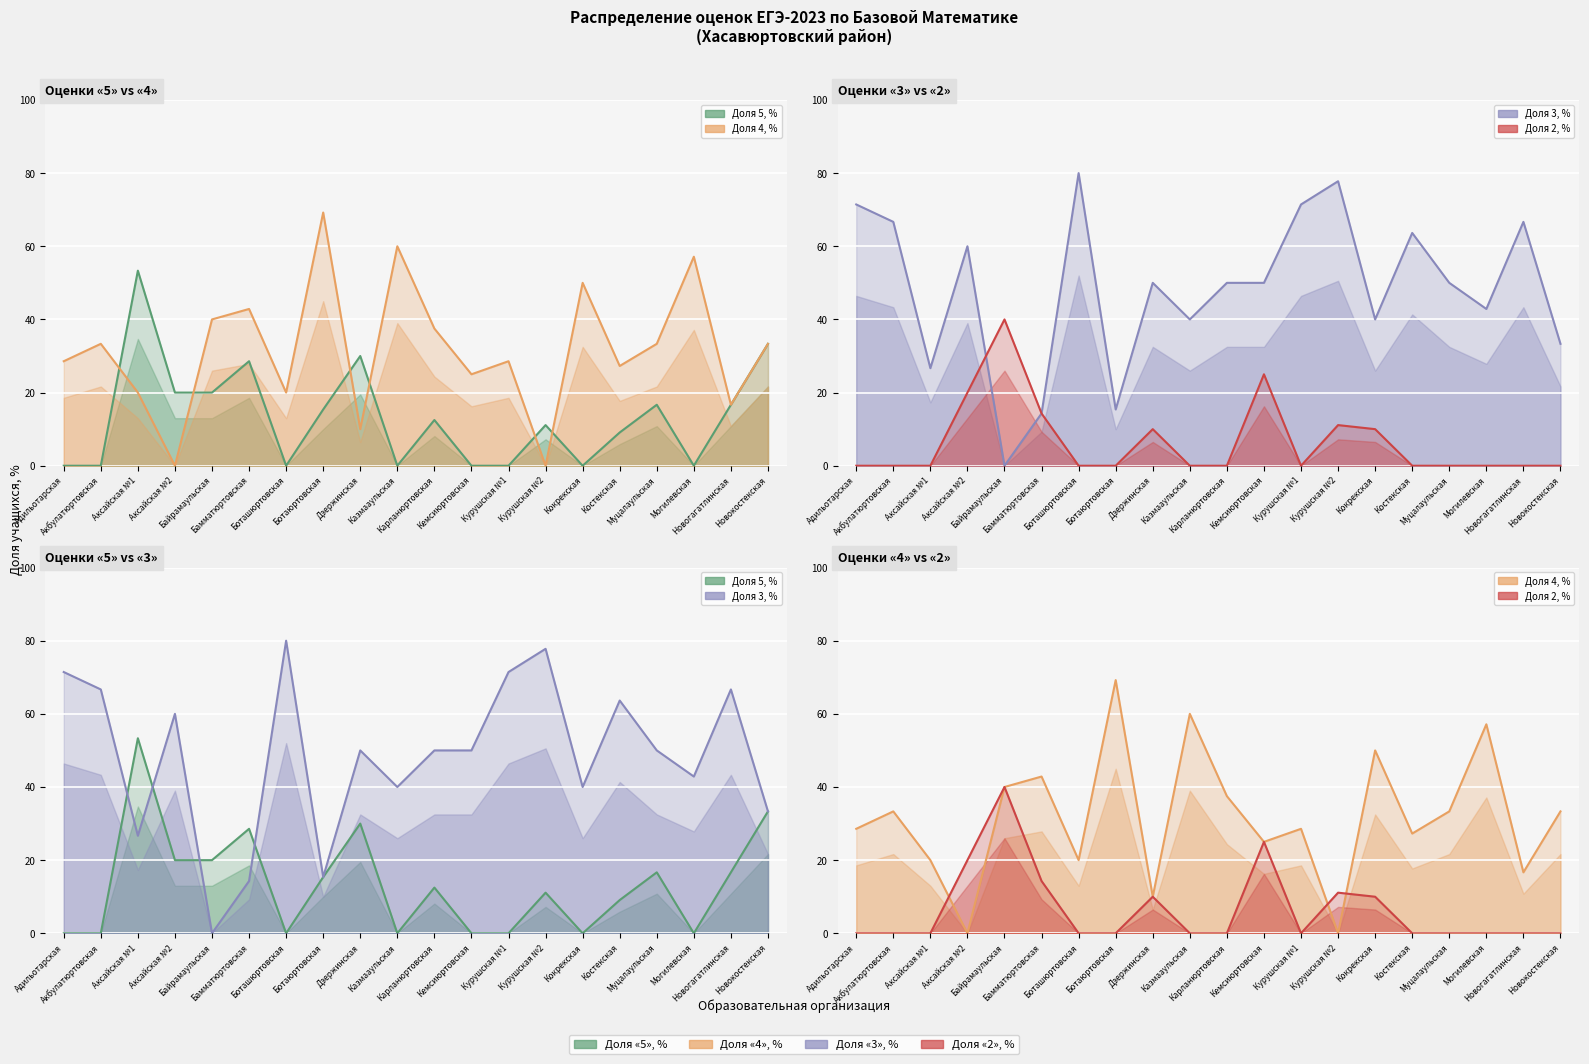

How many values in Доля 2, % are above zero?

7